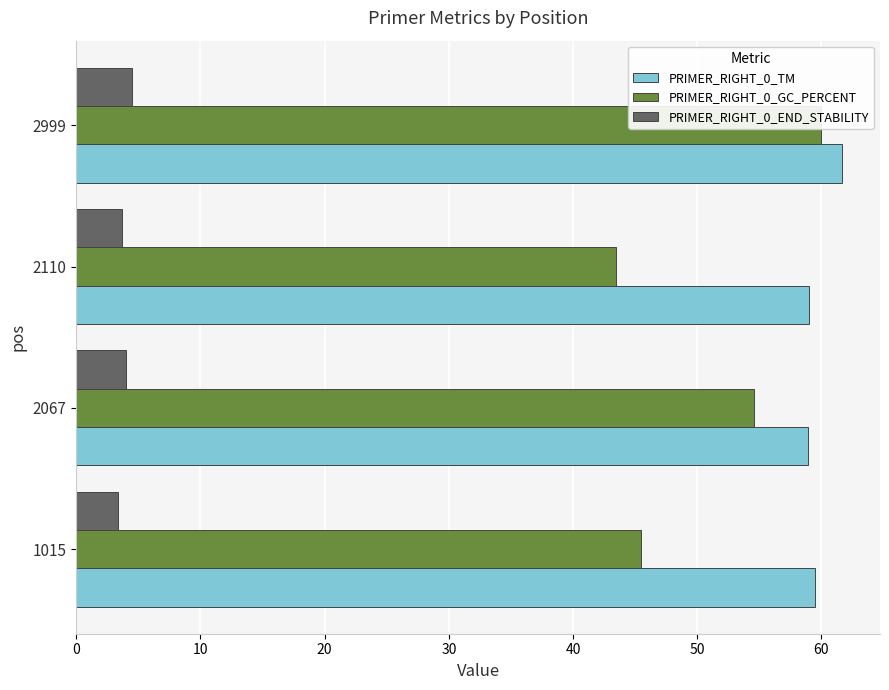

Which series has the largest total across all categories?

PRIMER_RIGHT_0_TM